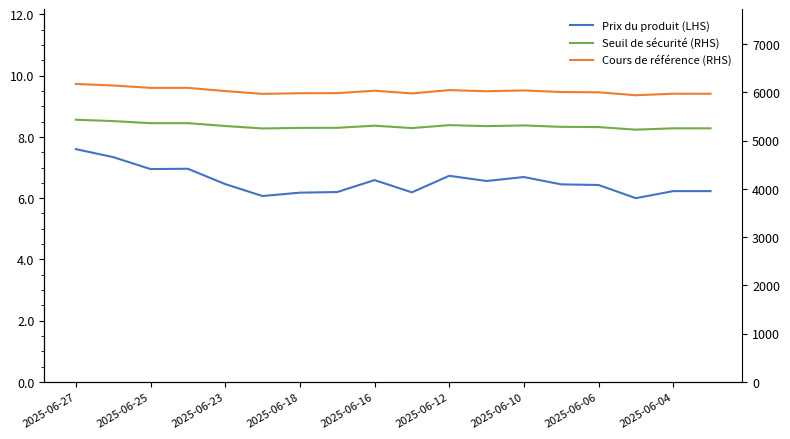

Is it true that Seuil de sécurité (RHS) equals 5361.1 at 2025-06-25?

True